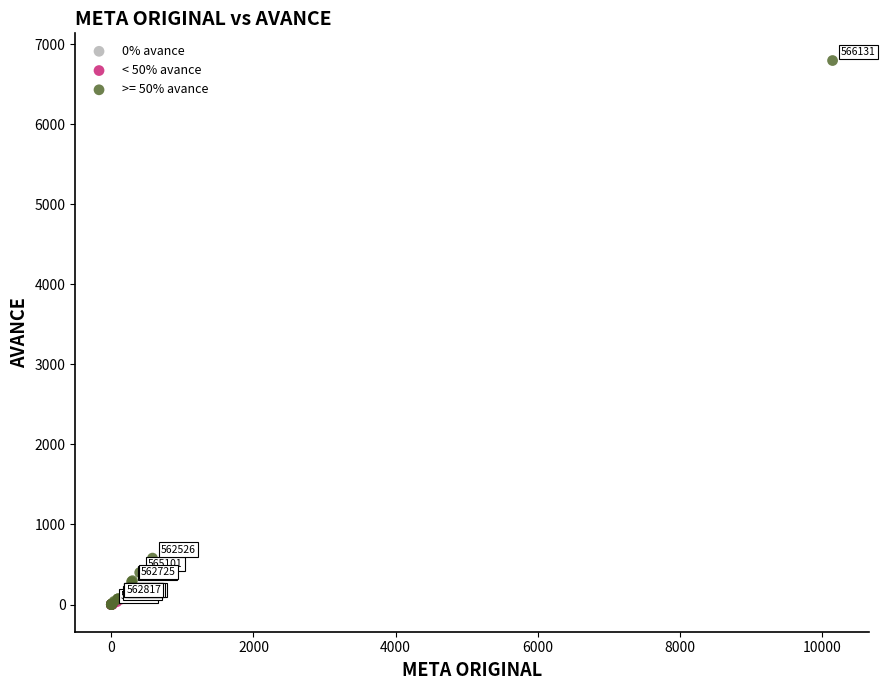

What are all the series names shown in the legend?

0% avance, < 50% avance, >= 50% avance